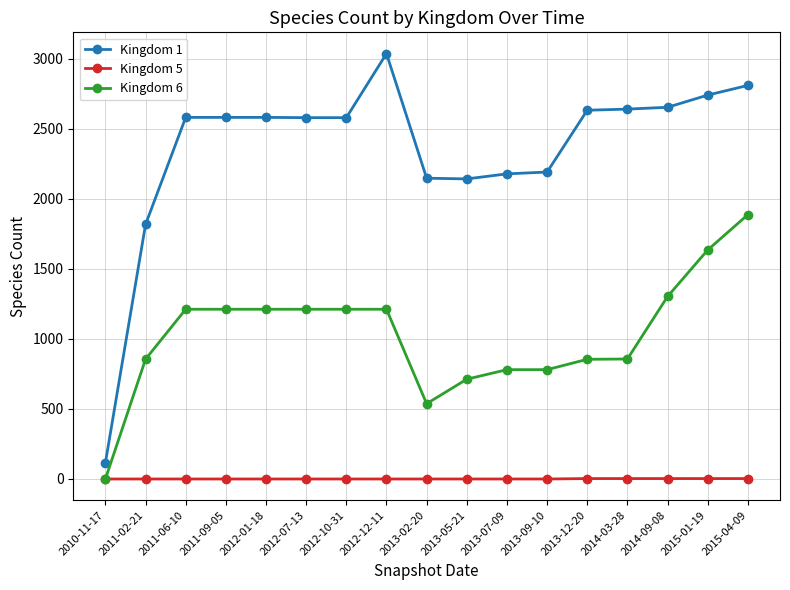

At how many categories does at least one series exceed 2327?

11